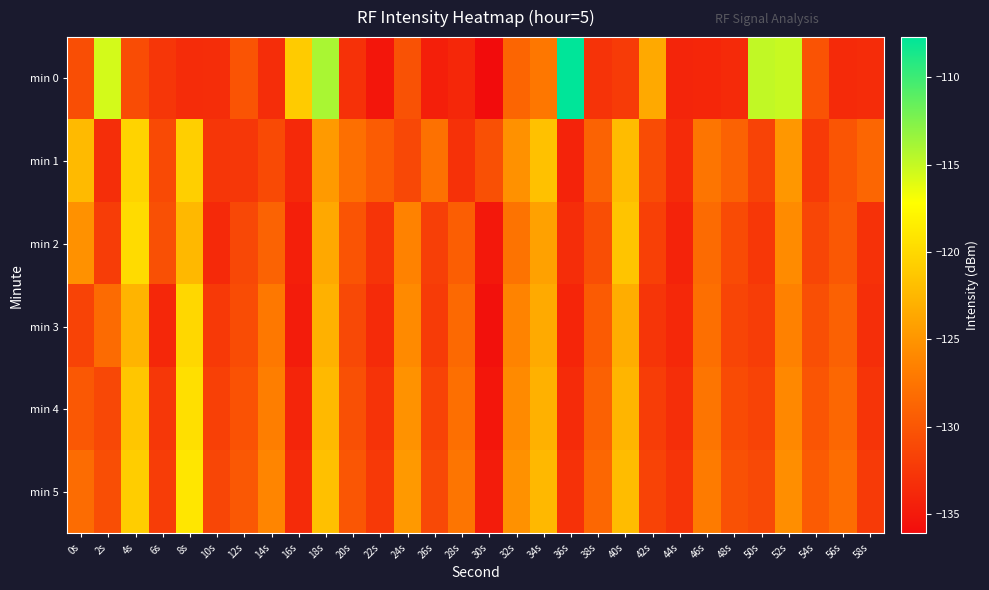

What is the smallest value displayed?

-136.1